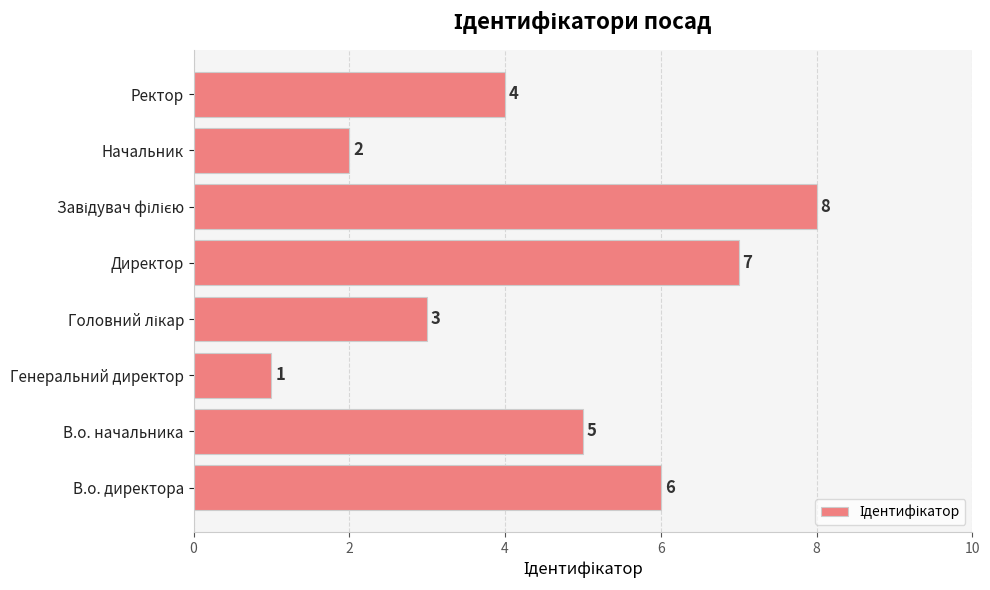

The value at В.о. начальника is 2. True or false?

False